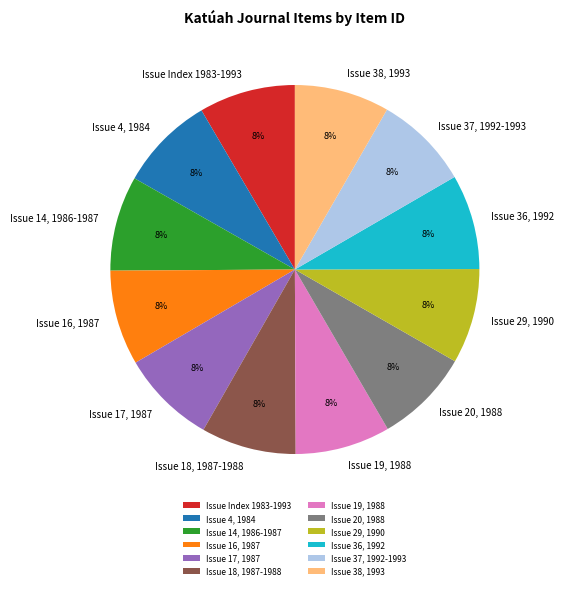

Do Issue 14, 1986-1987 and Issue 16, 1987 together represent more than half of the pie?

No